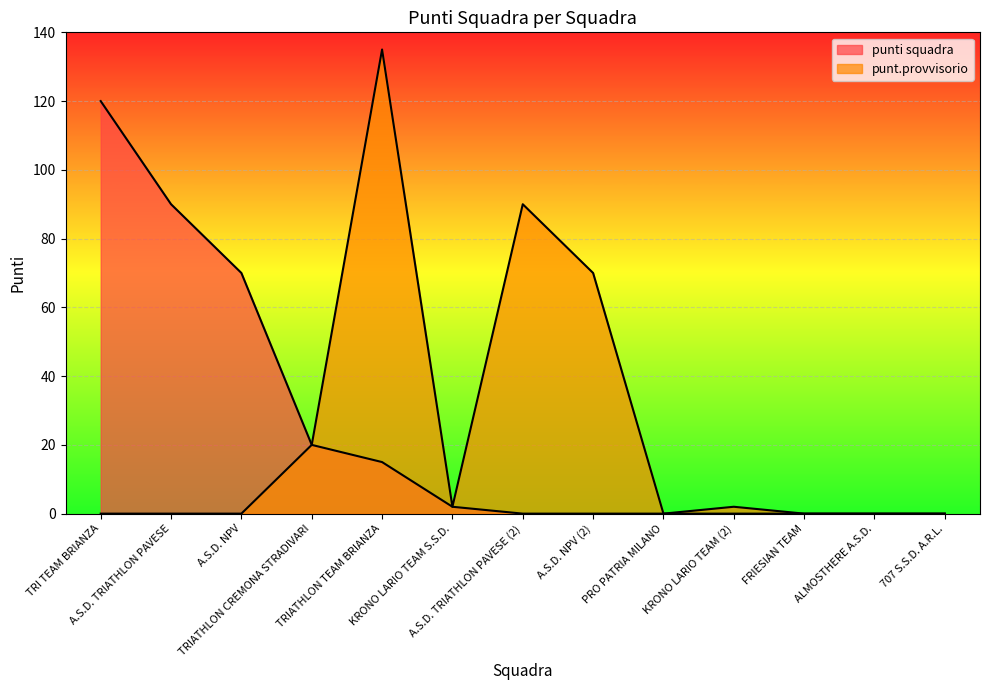

Rank the series by their average value, from highest to lowest.

punt.provvisorio, punti squadra